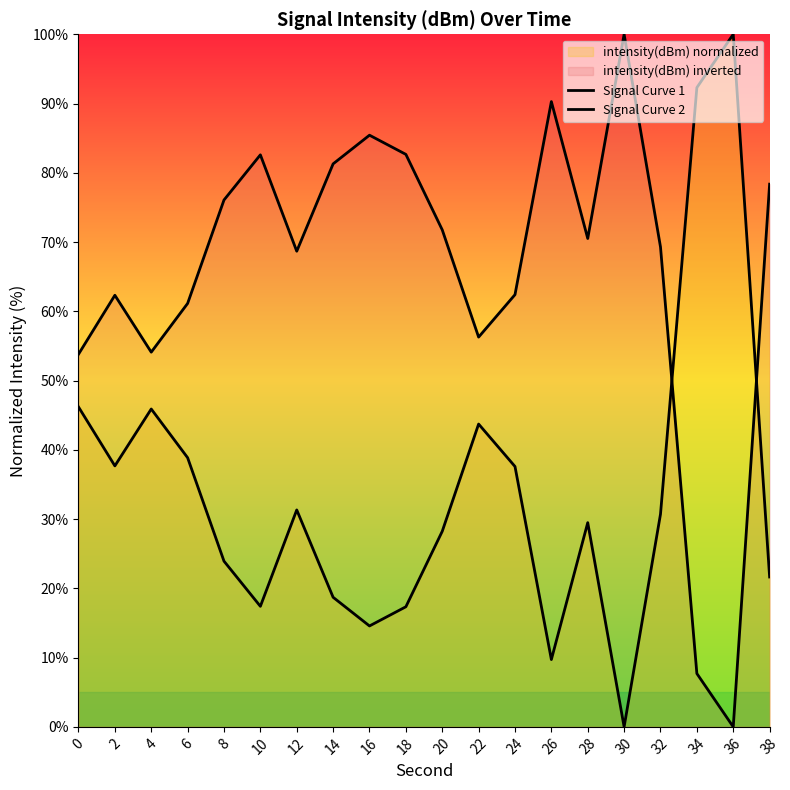

What is the sum of all Signal Curve 1 values?

685.3